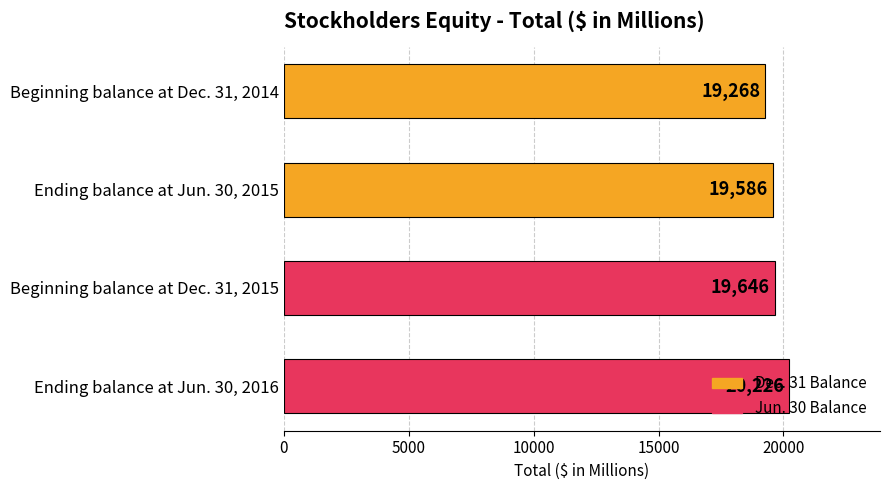

The chart shows a value of 19586 at Ending balance at Jun. 30, 2015. True or false?

True